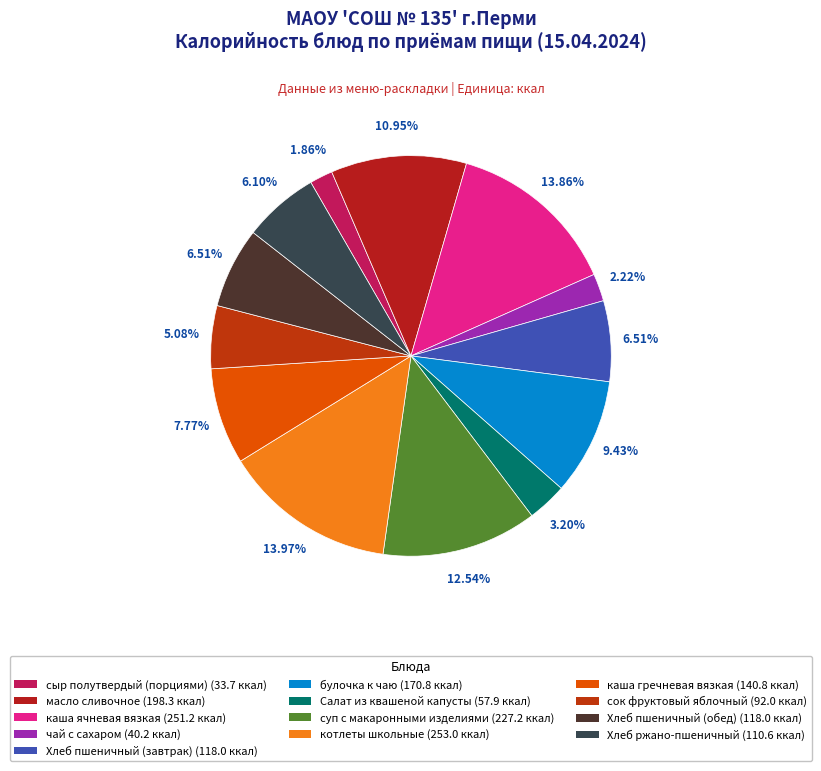

Is чай с сахаром the majority of the pie?

No